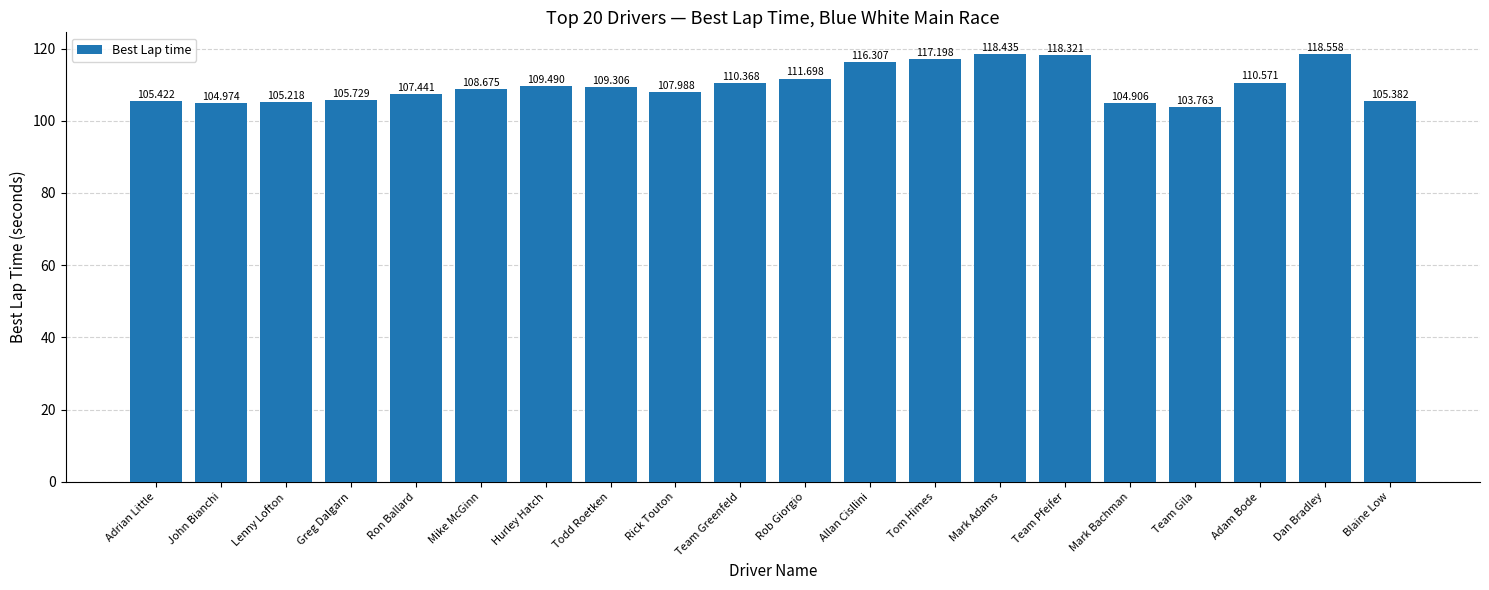

How many bars are there in total?

20